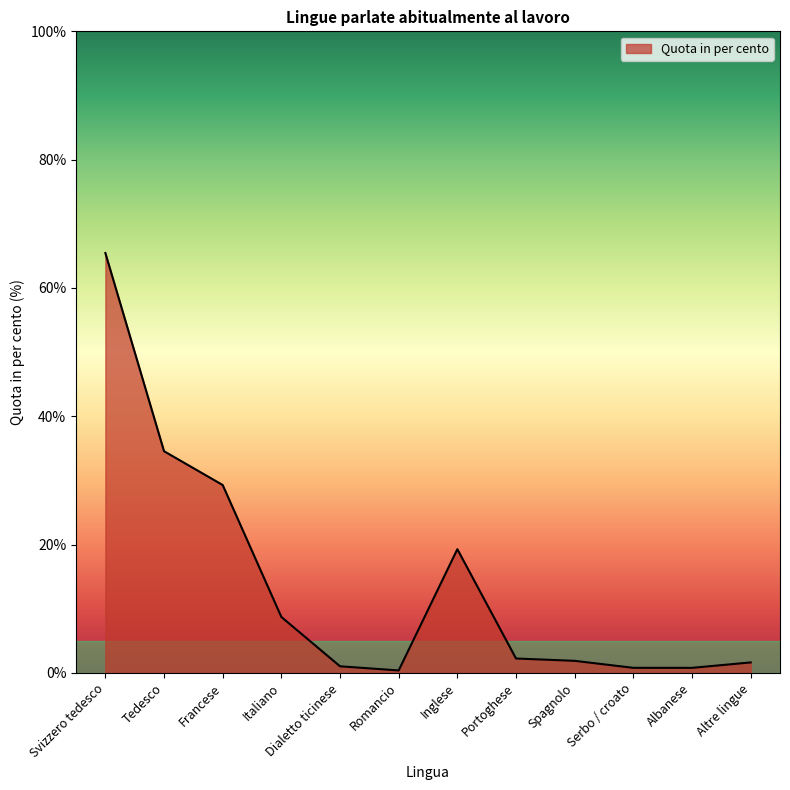

What is the ratio of the value at Inglese to the value at Francese?

0.7